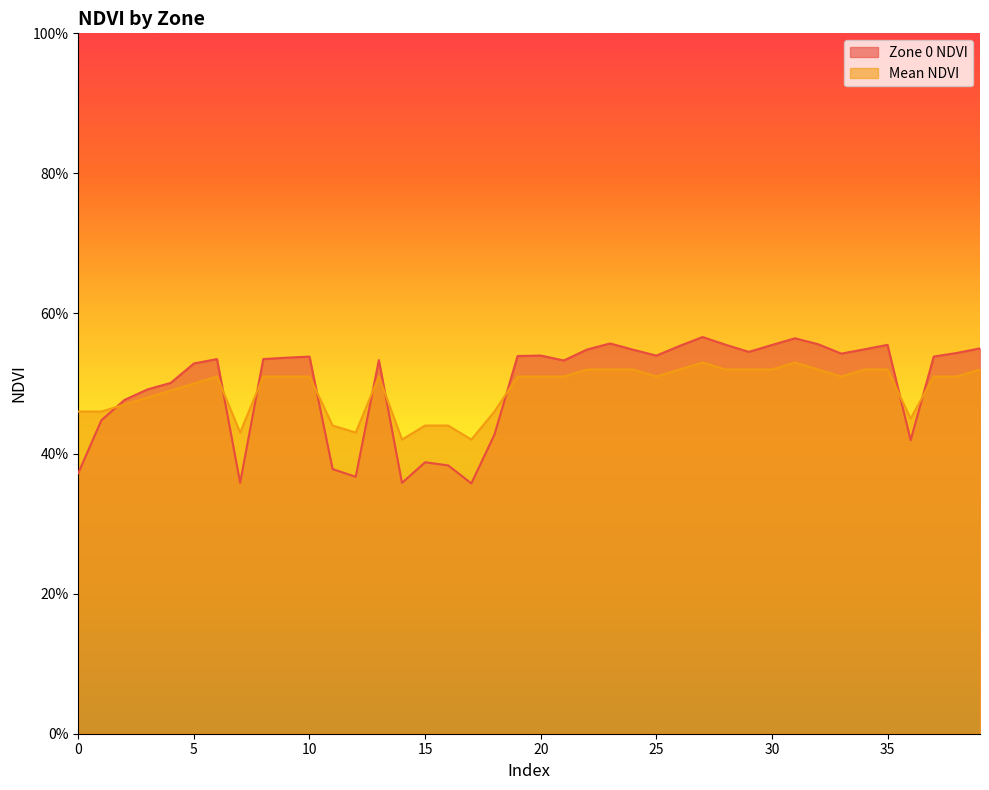

At which category is the sum across all series the highest?

27